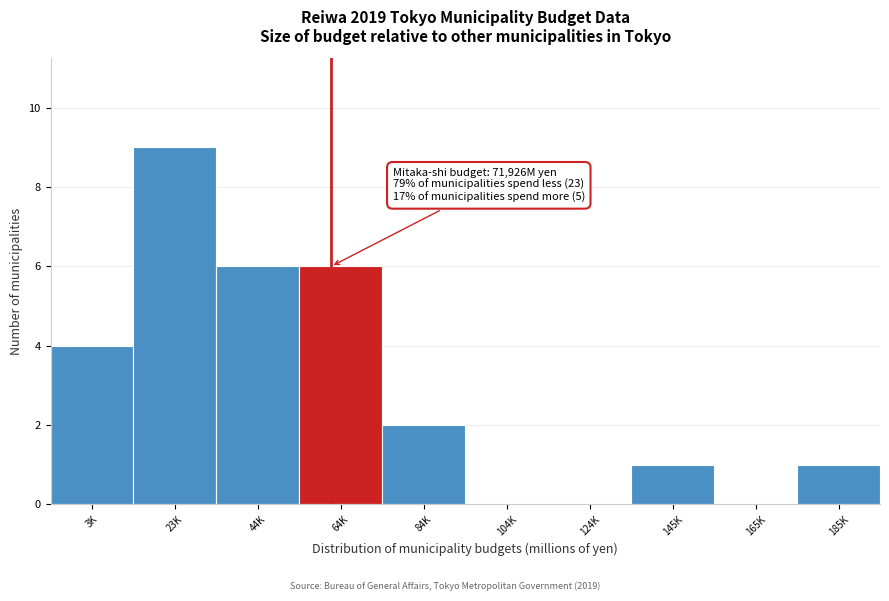

Reading right to left, transcribe all the data shown in this chart.

185K=1	165K=0	145K=1	124K=0	104K=0	84K=2	64K=6	44K=6	23K=9	3K=4